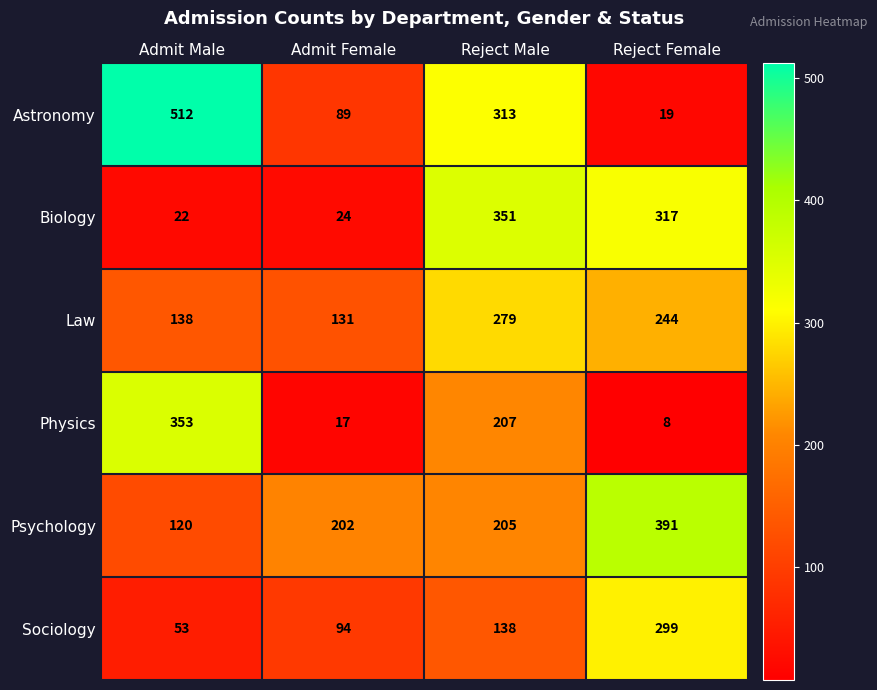

What is the difference between the maximum and minimum values in the Physics series?

345